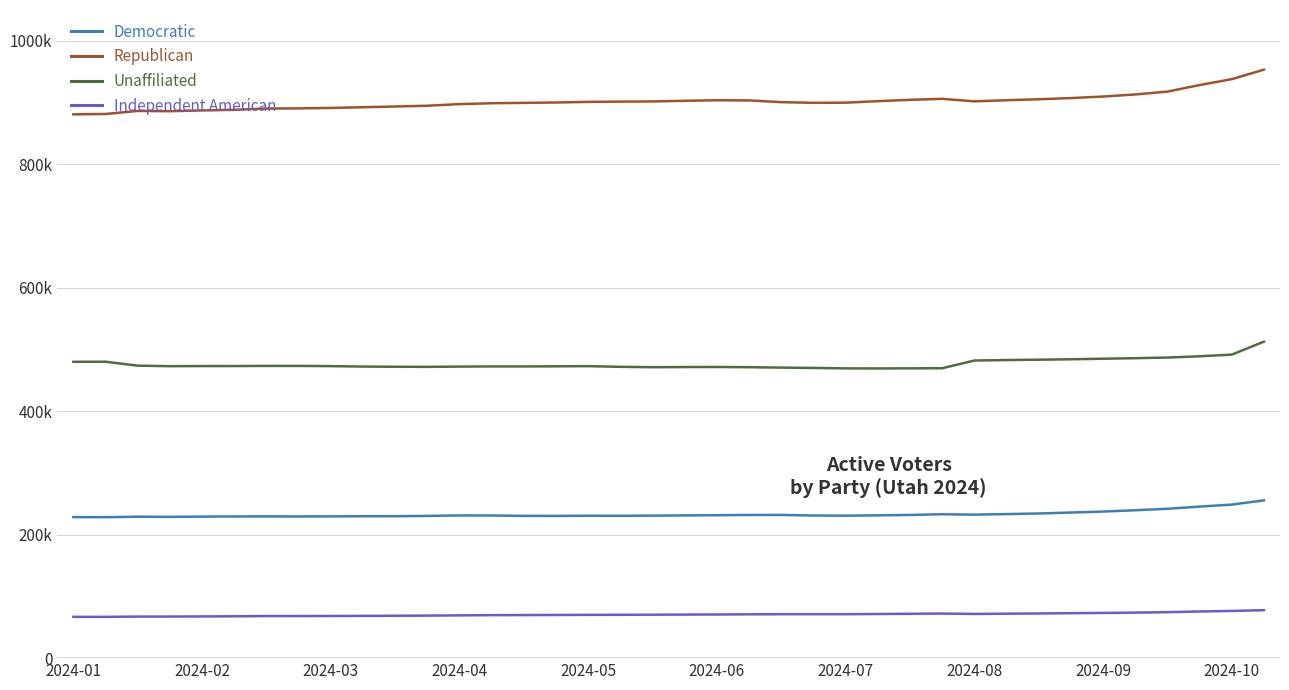

Where is the first local maximum for Unaffiliated?

2024-02